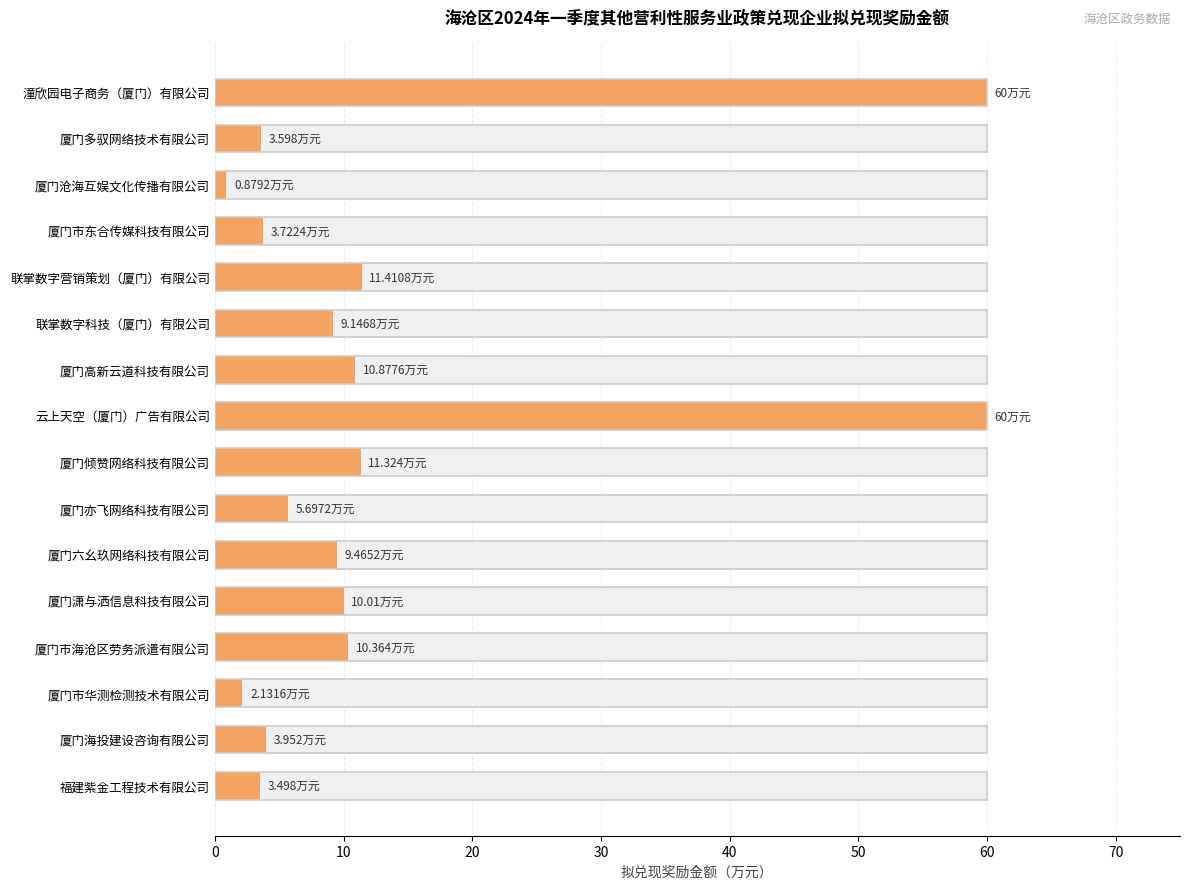

The chart shows a value of 5.8 at 厦门海投建设咨询有限公司. True or false?

False